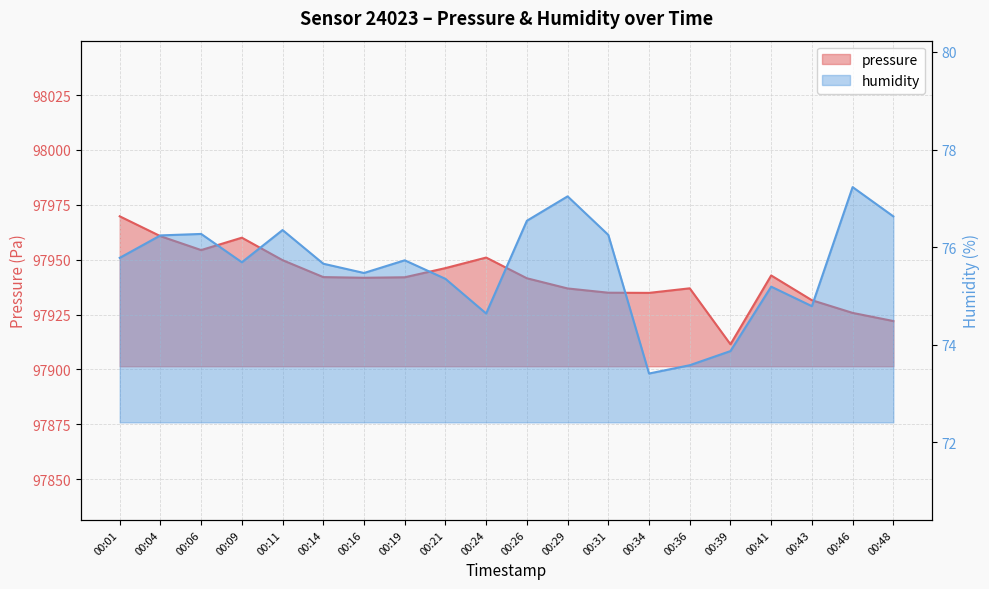

How many lines are shown in the chart?

2